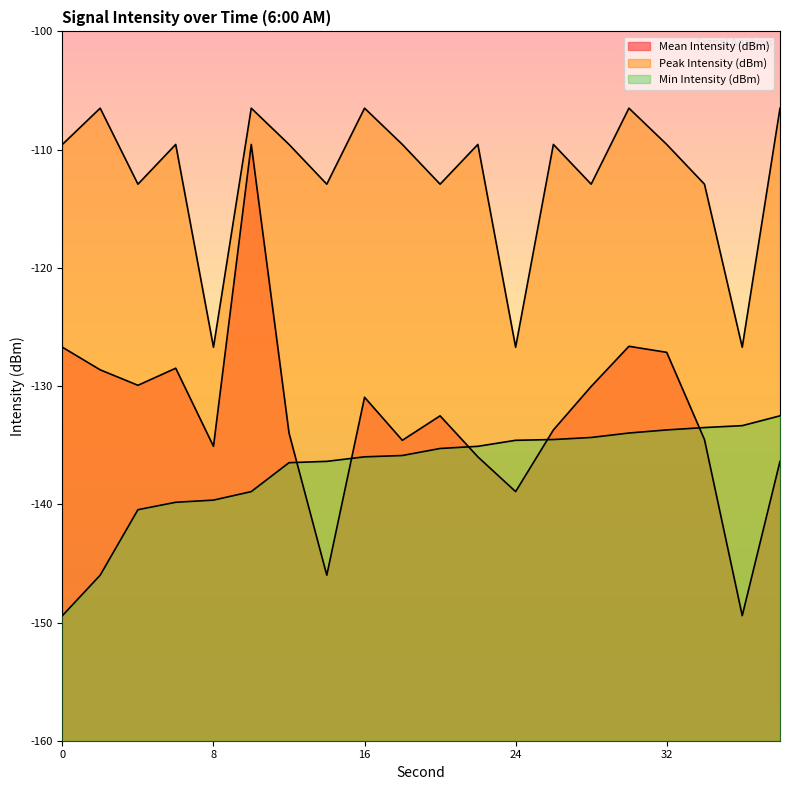

What is the difference between the highest and lowest values at 22?

26.4